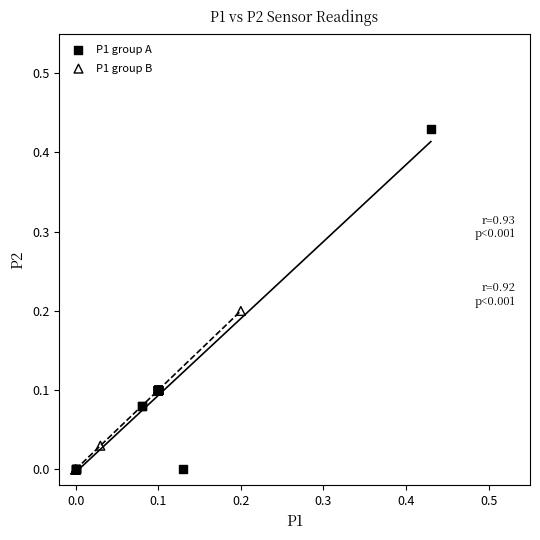

Which series reaches the maximum Y coordinate?

P1 group A